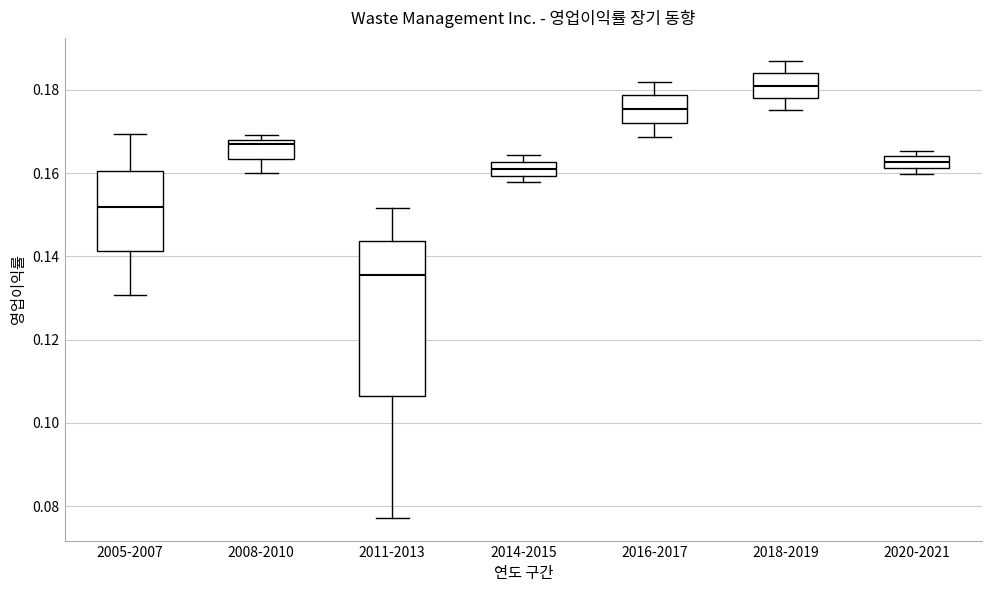

Which box has the lowest median line?

2011-2013